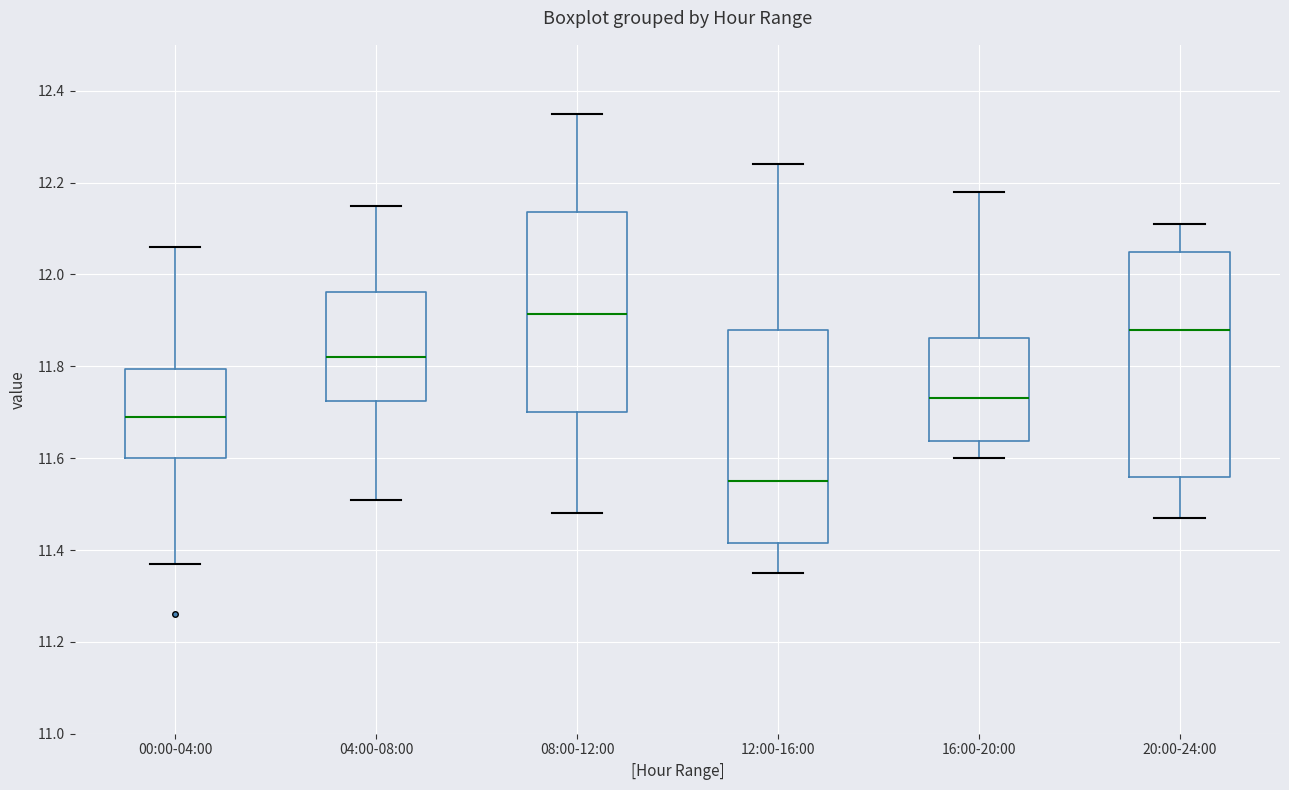

Which box has the highest median line?

08:00-12:00